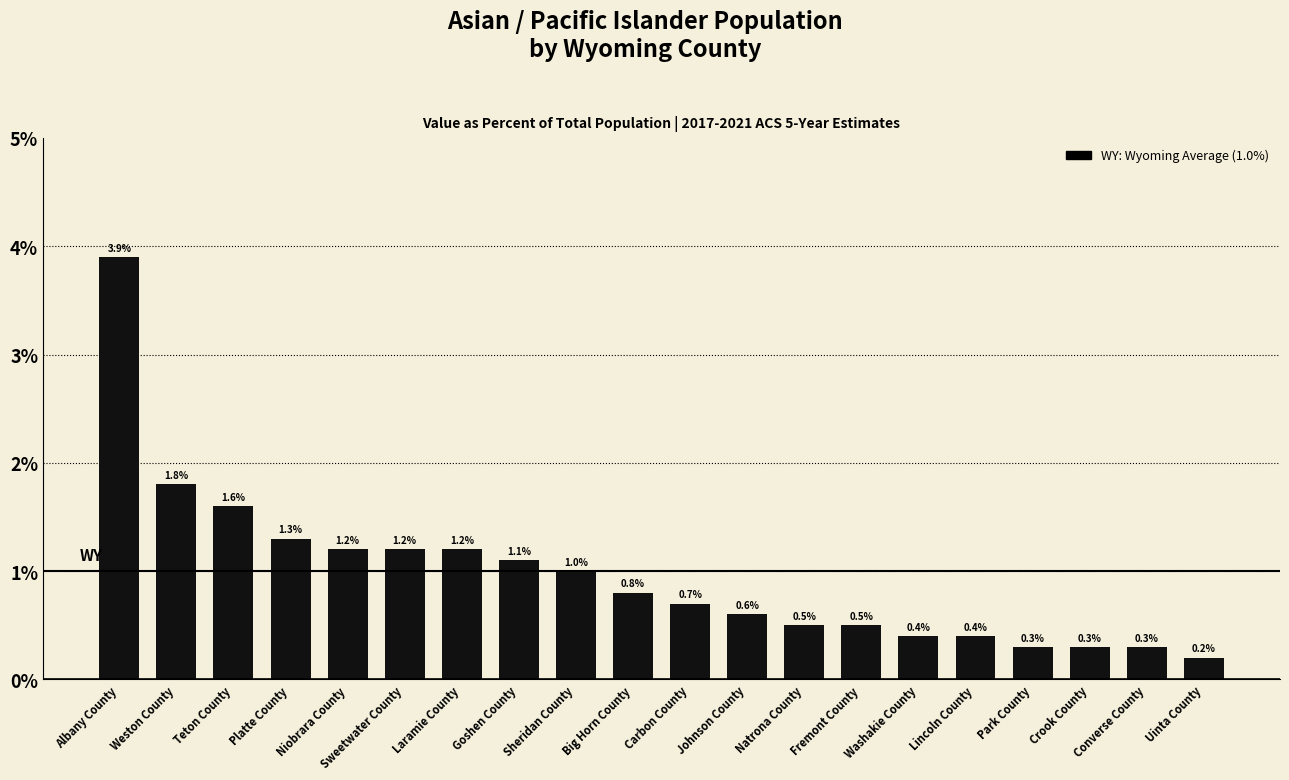

Reading left to right, what are all the values shown in this chart?

Albany County=3.9	Weston County=1.8	Teton County=1.6	Platte County=1.3	Niobrara County=1.2	Sweetwater County=1.2	Laramie County=1.2	Goshen County=1.1	Sheridan County=1.0	Big Horn County=0.8	Carbon County=0.7	Johnson County=0.6	Natrona County=0.5	Fremont County=0.5	Washakie County=0.4	Lincoln County=0.4	Park County=0.3	Crook County=0.3	Converse County=0.3	Uinta County=0.2